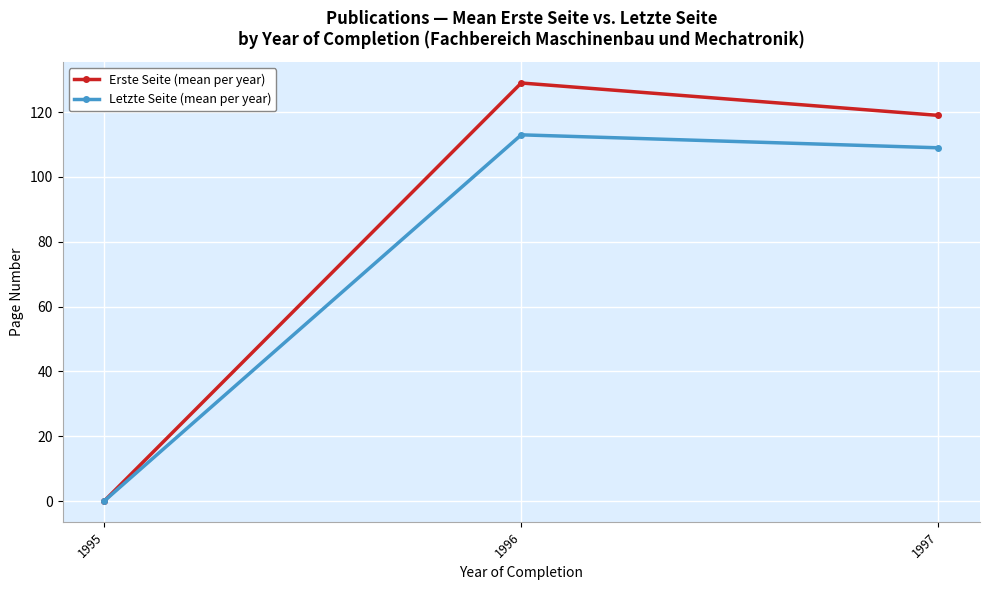

Rank the series by their maximum value, from highest to lowest.

Erste Seite (mean per year), Letzte Seite (mean per year)